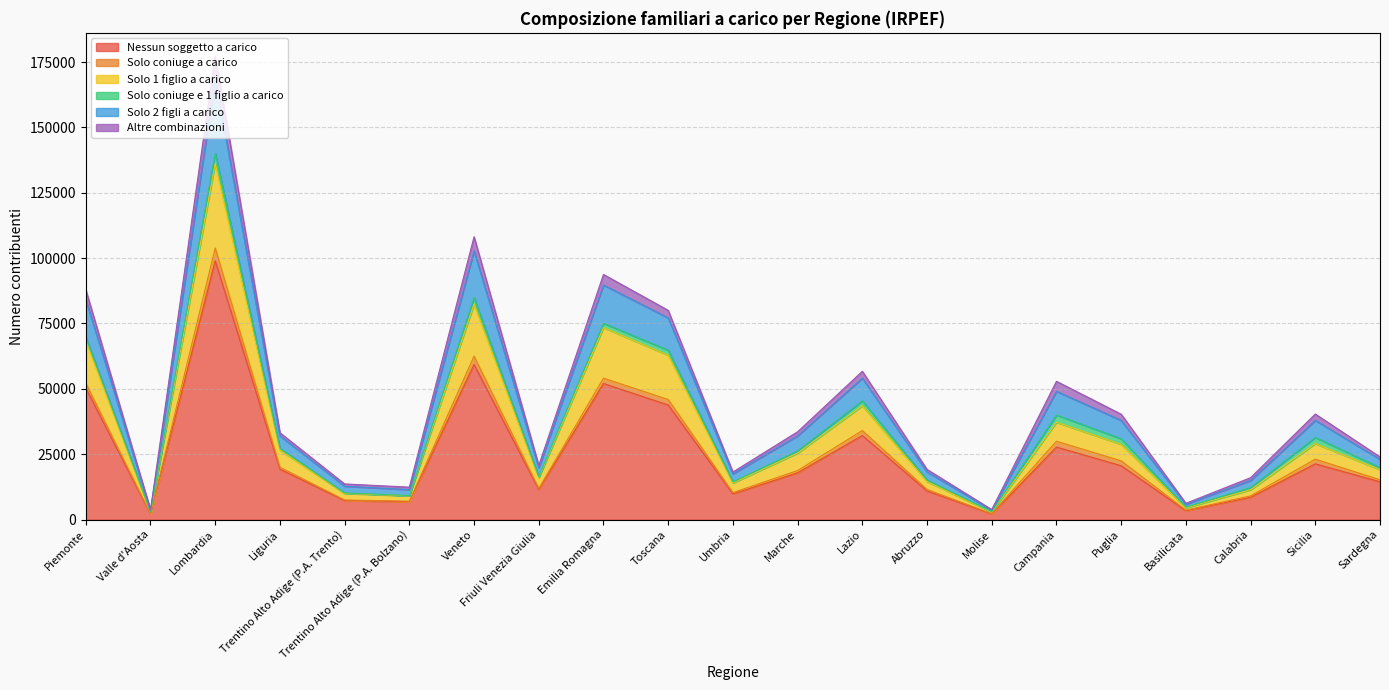

At which category is the sum across all series the highest?

Lombardia